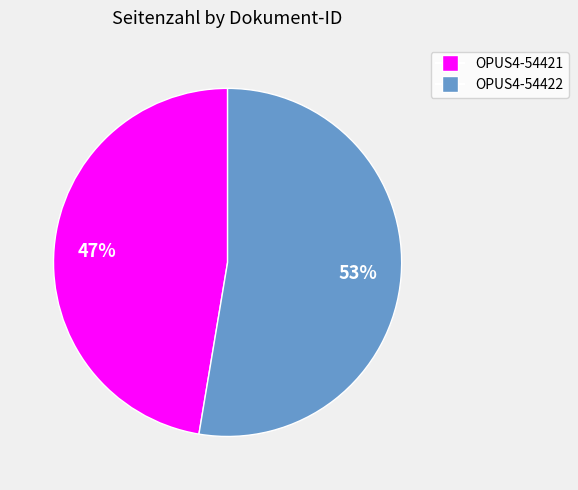

Do OPUS4-54421 and OPUS4-54422 together represent more than half of the pie?

Yes